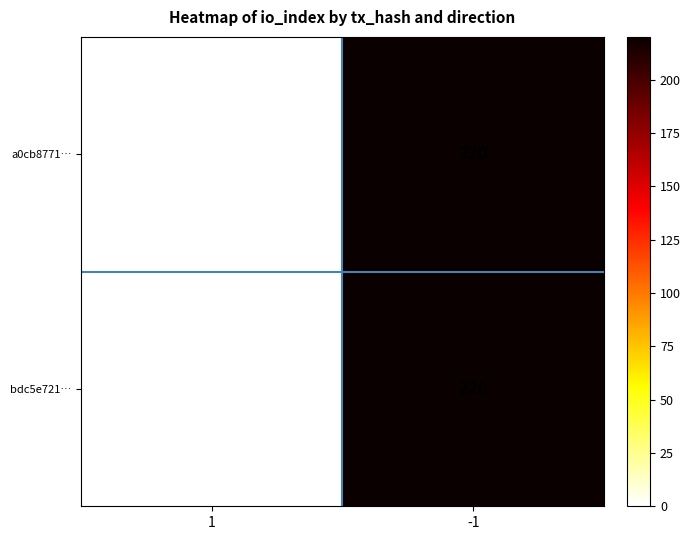

What is the total value across all series at -1?

440